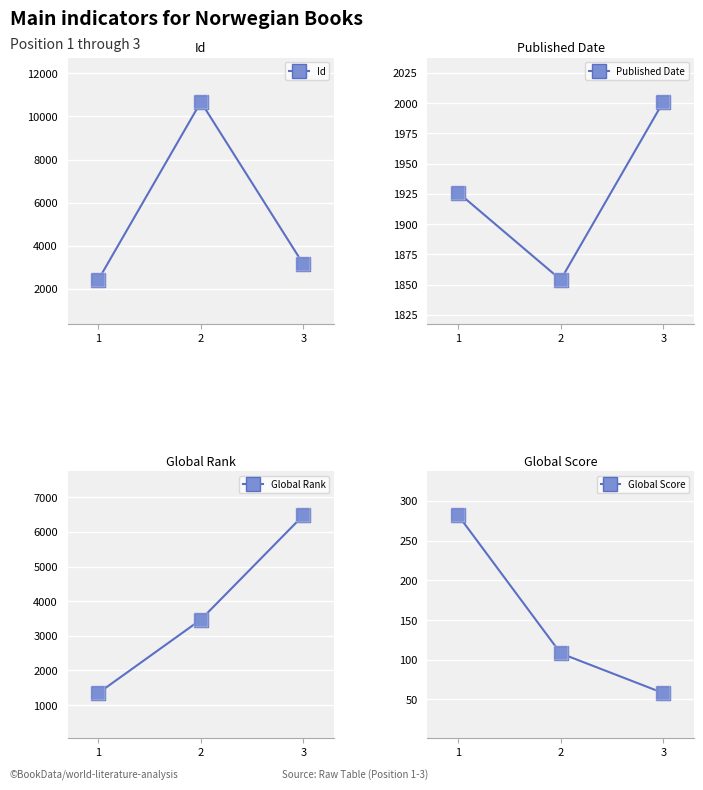

At how many categories does at least one series exceed 2131?

3